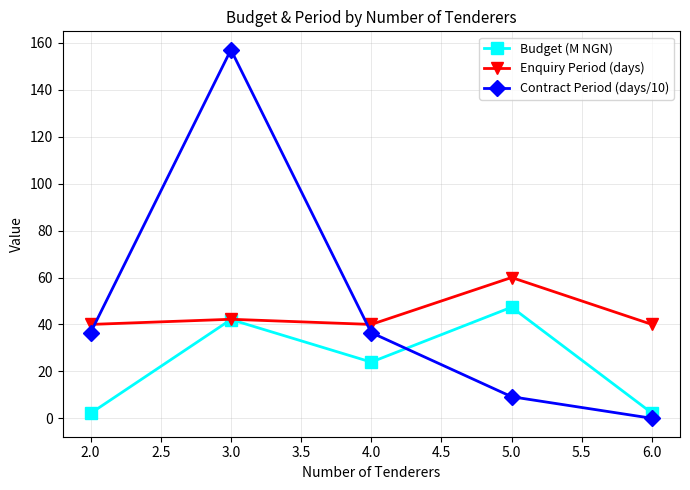

Which category has the highest value in the Enquiry Period (days) series?

5.0